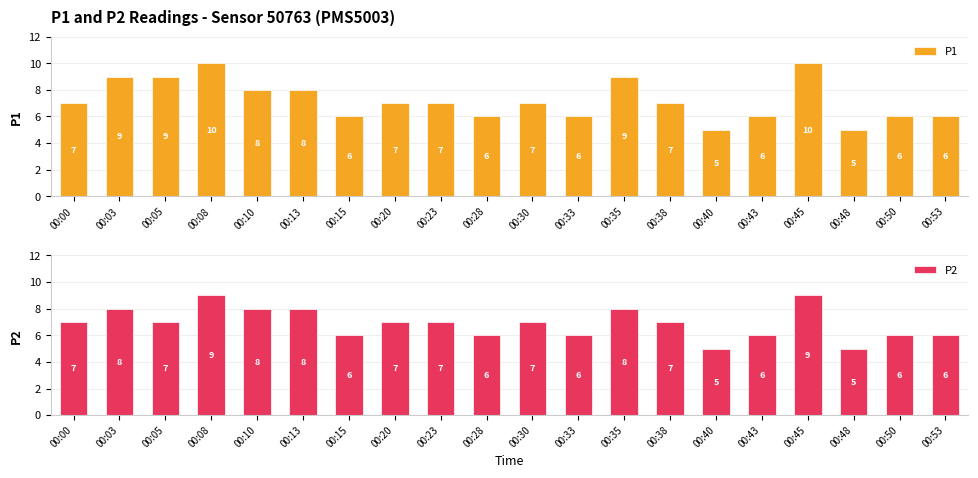

How many values in the P2 series exceed 7?

6